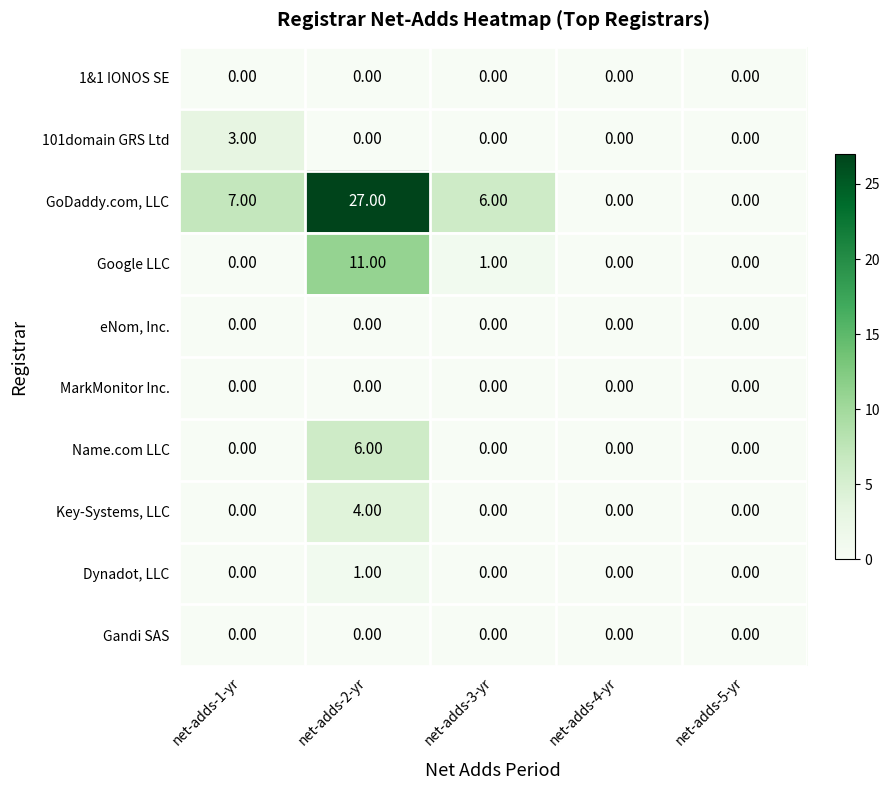

What is the difference between the highest and lowest values at net-adds-1-yr?

7